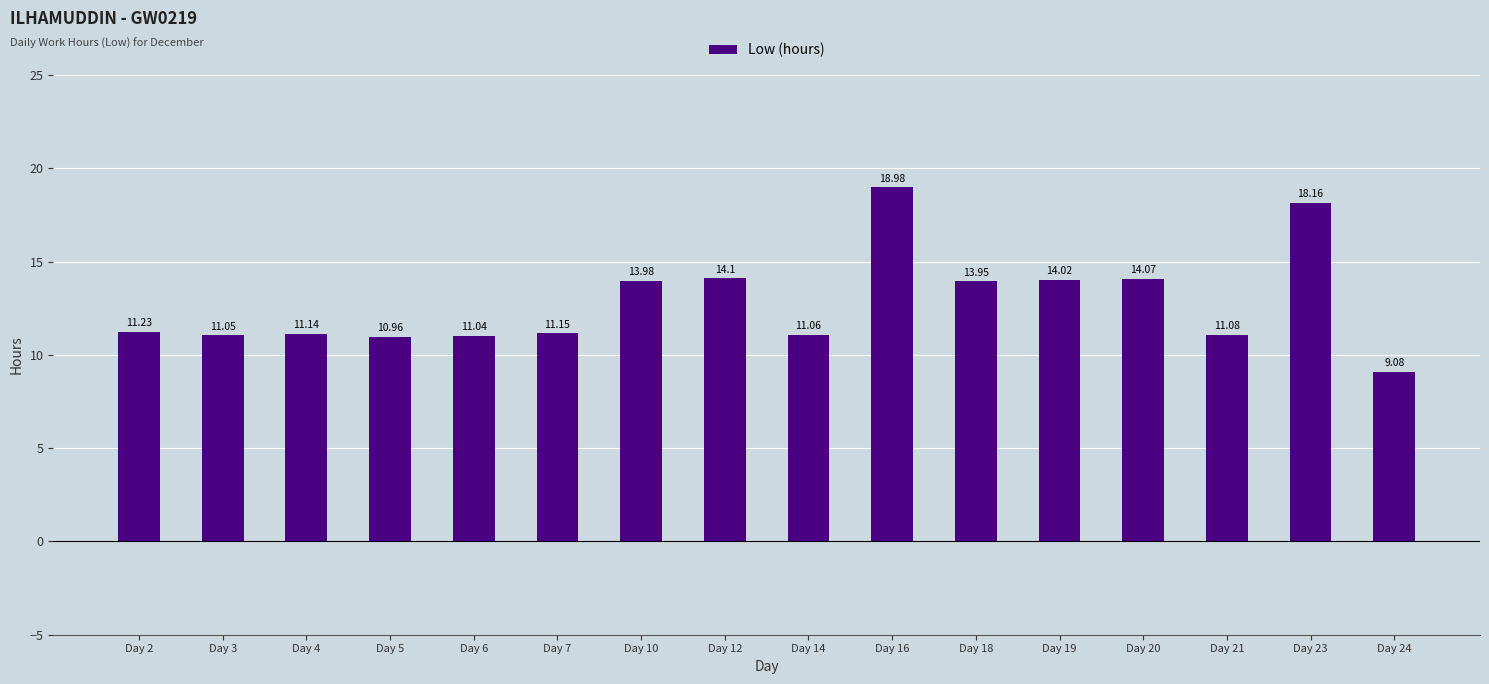

What is the change in value from Day 16 to Day 24?

-9.9